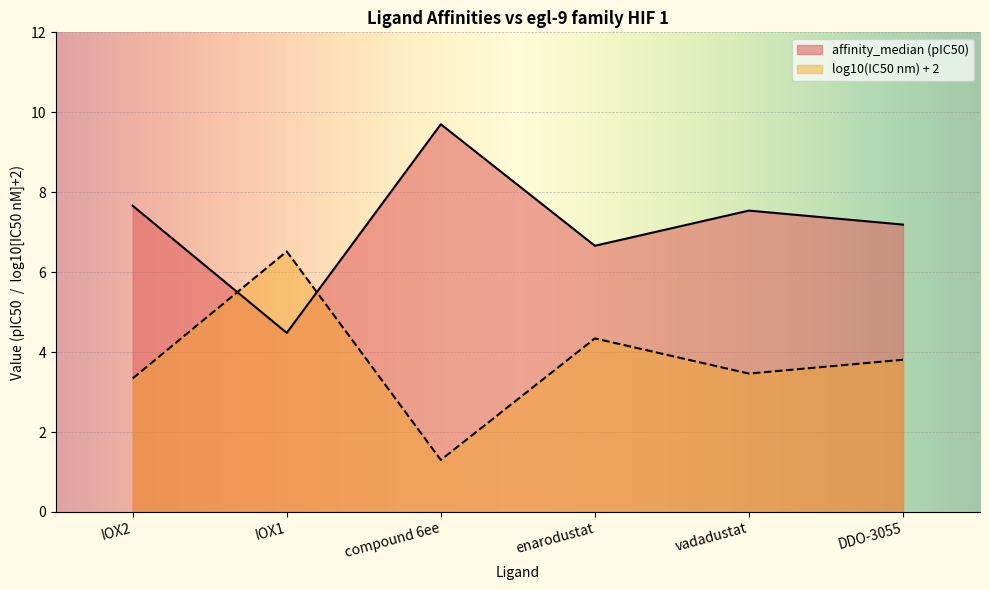

How many values are below 7?

2